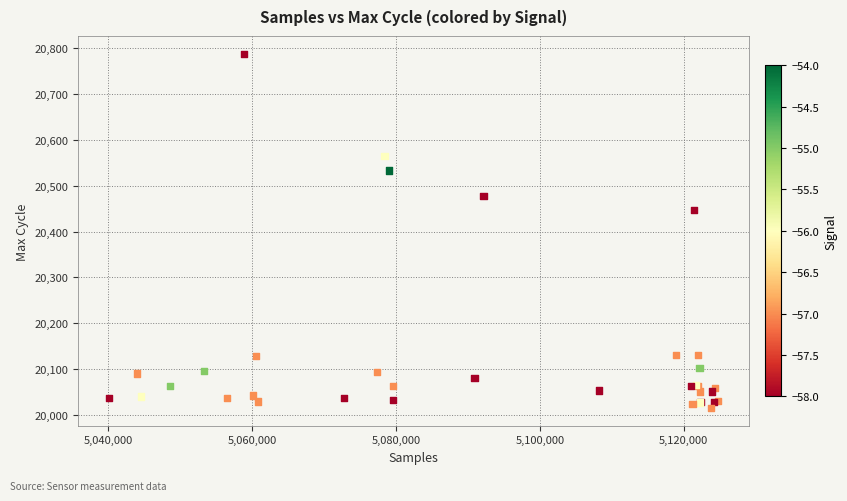

What Y value in the scatter plot is closest to 20401?

20447